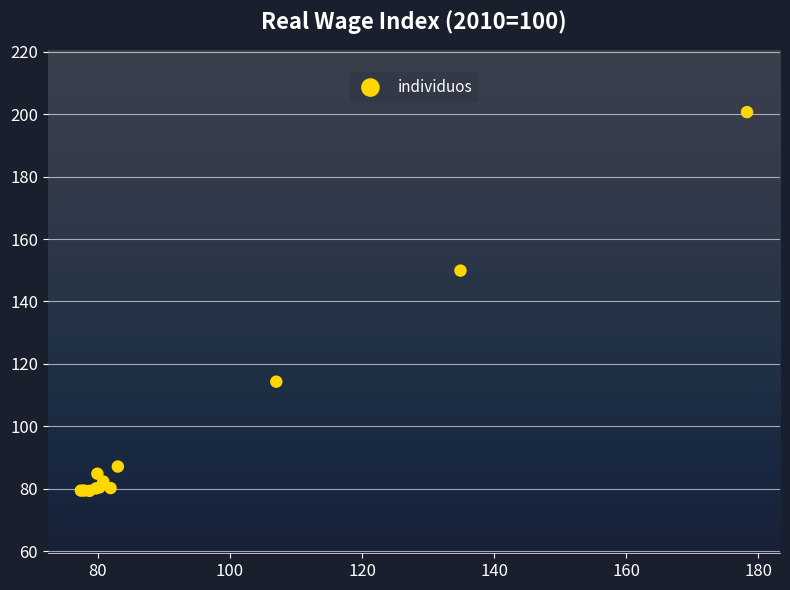

What Y value in the scatter plot is closest to 140?

149.9